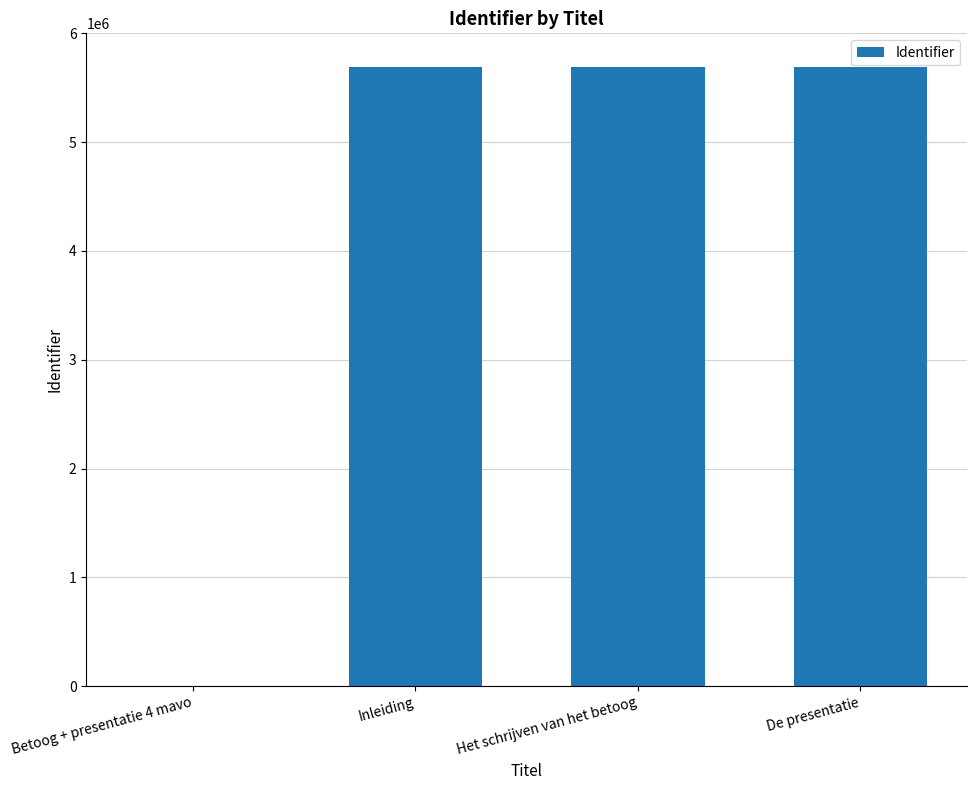

The chart shows a value of 5692581 at Inleiding. True or false?

True